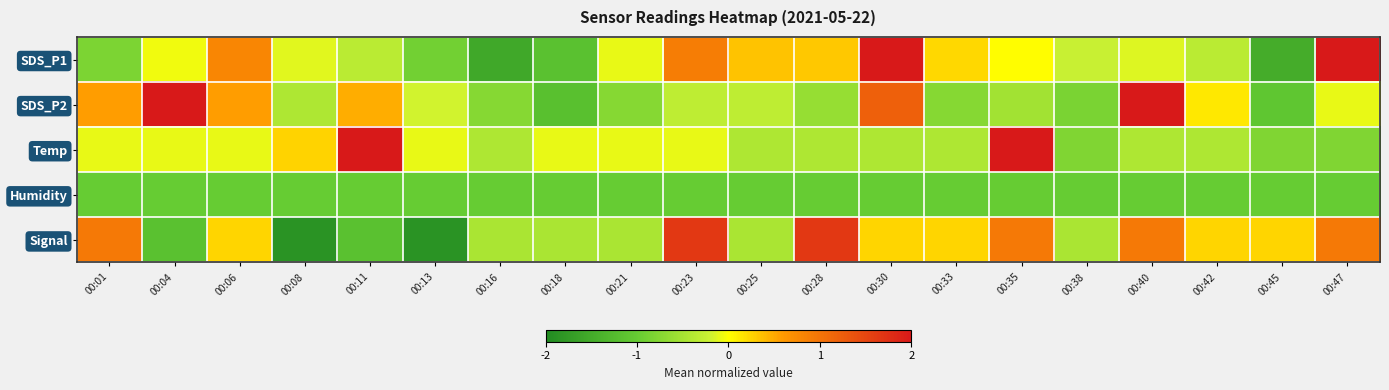

Between 00:38 and 00:01, which is larger?

00:38